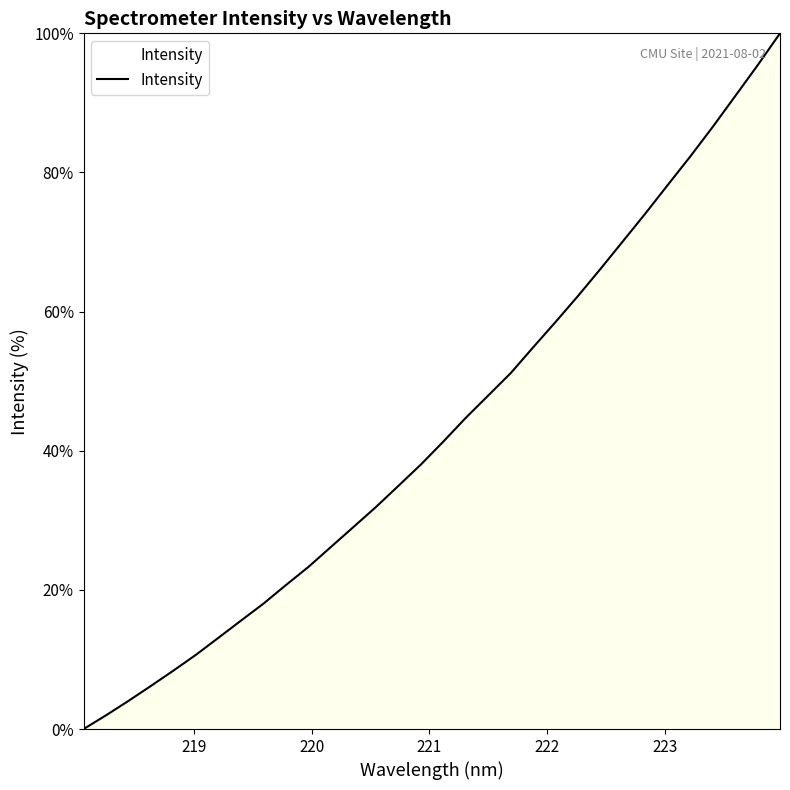

Reading left to right, what are all the values shown in this chart?

0.0	2.0	4.1	6.2	8.4	10.7	13.1	15.6	18.0	20.7	23.3	26.2	29.0	31.9	34.9	38.0	41.3	44.7	47.9	51.1	54.9	58.5	62.2	66.1	70.1	74.1	78.2	82.3	86.5	91.0	95.4	100.0